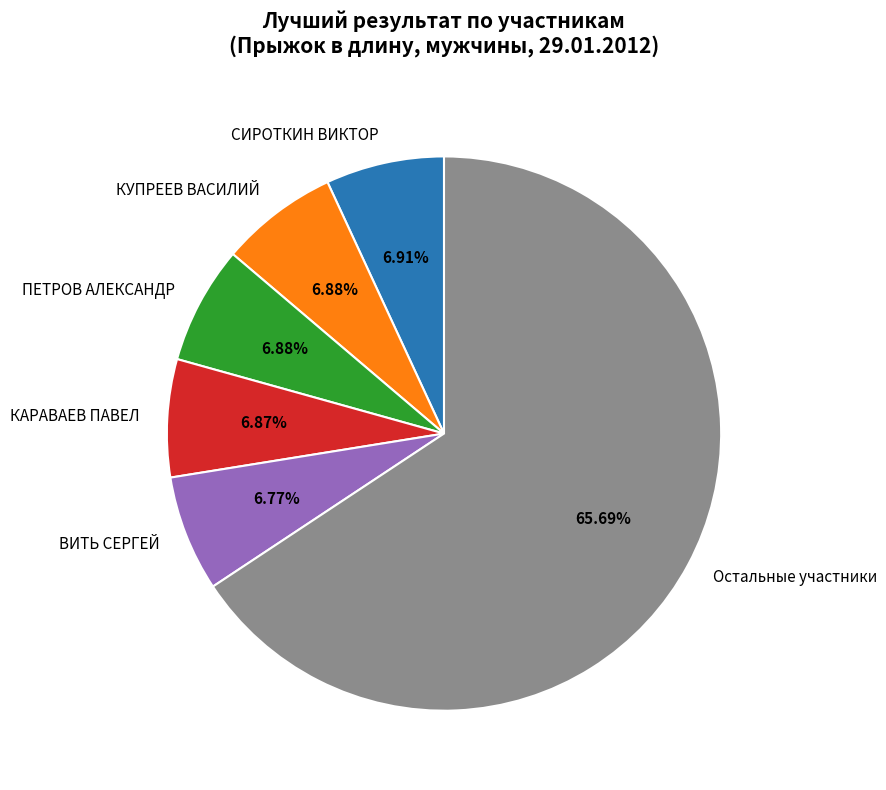

Is there any slice that represents more than half of the pie?

Yes